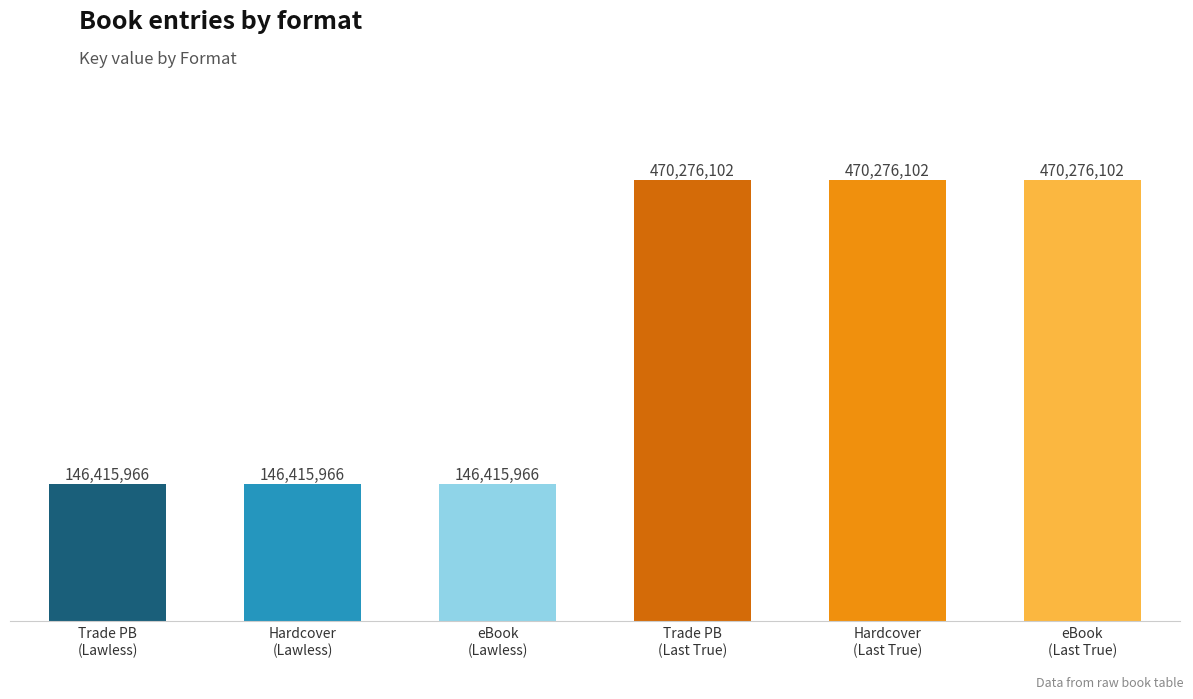

How many categories are shown in the chart?

6